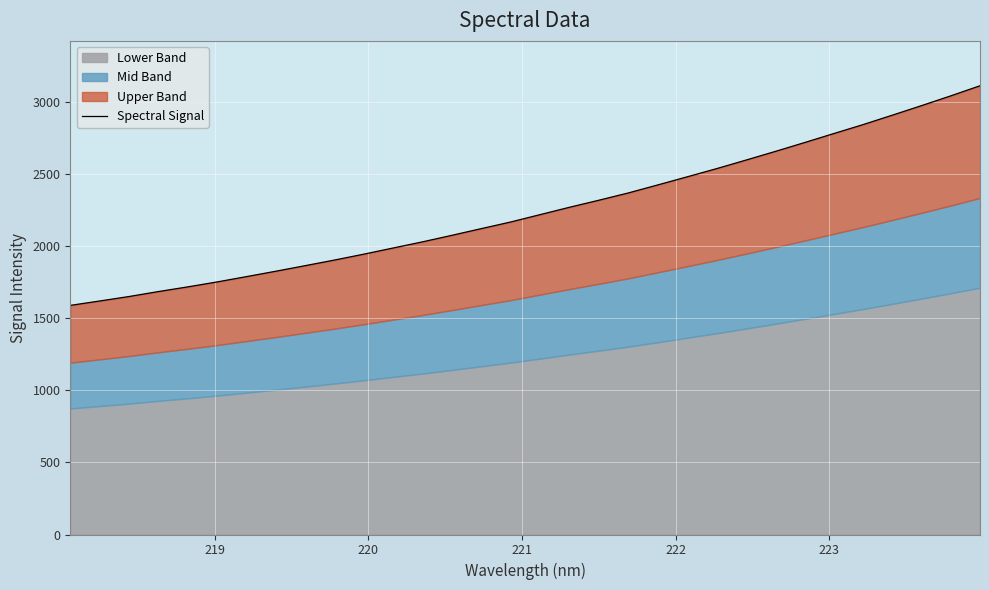

What is the minimum value shown in the chart?

1587.9